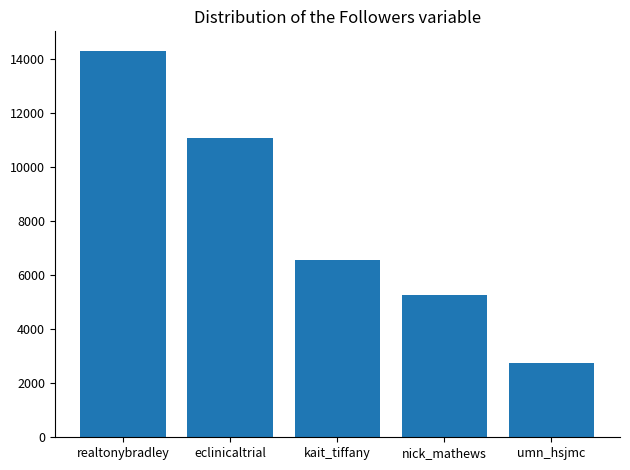

What position from the left is umn_hsjmc?

5